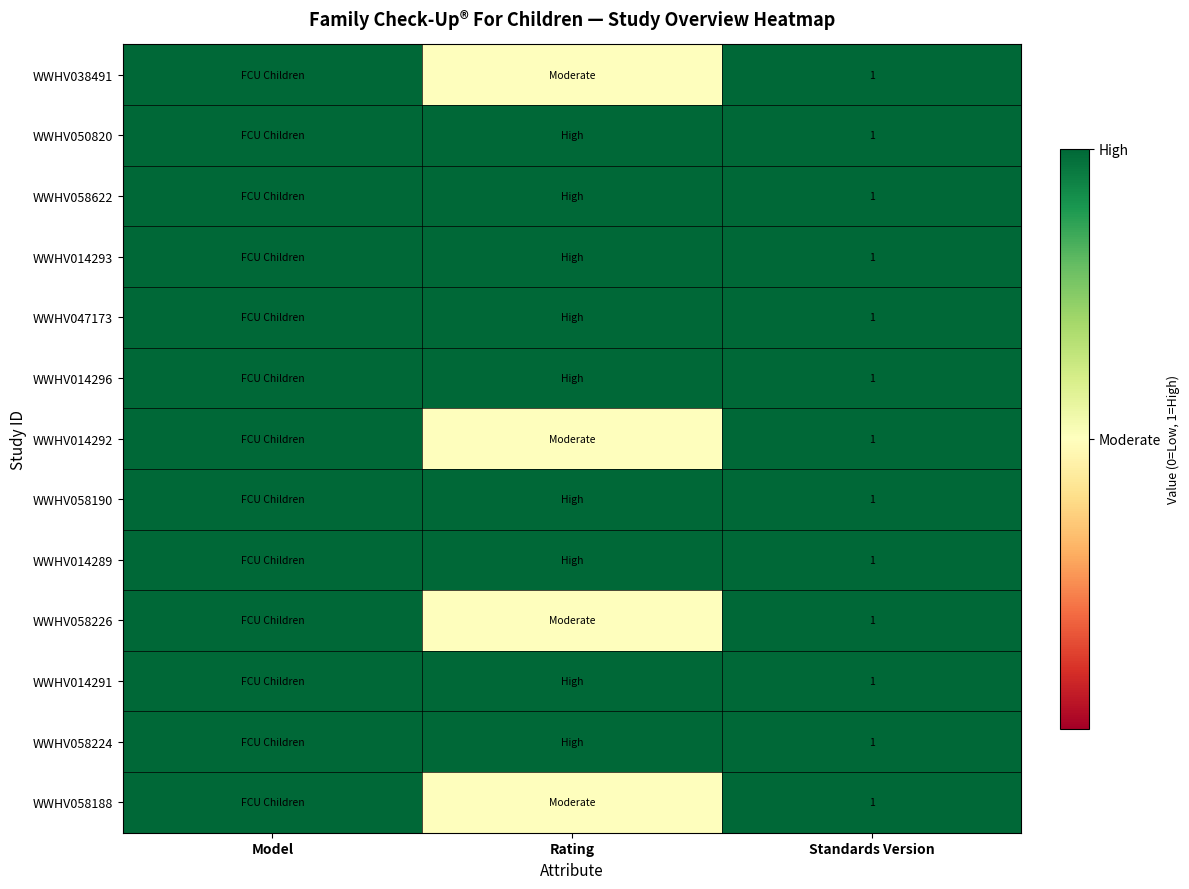

What is the total value across all series at Standards Version?

13.0